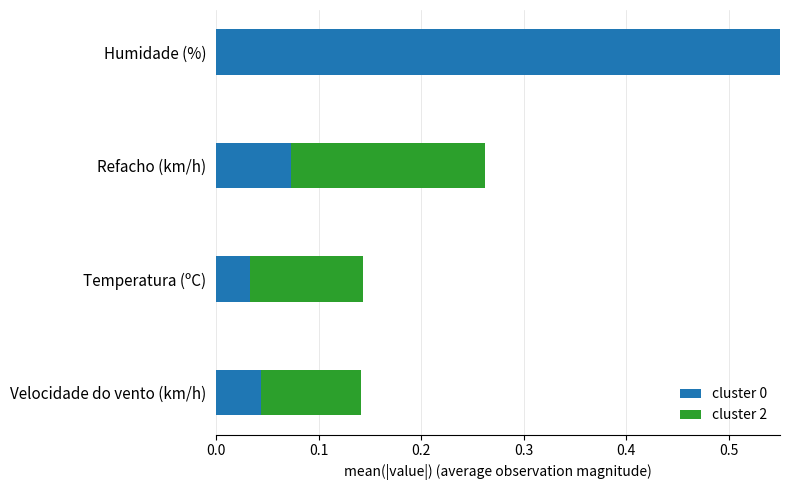

How many groups of bars are there?

4